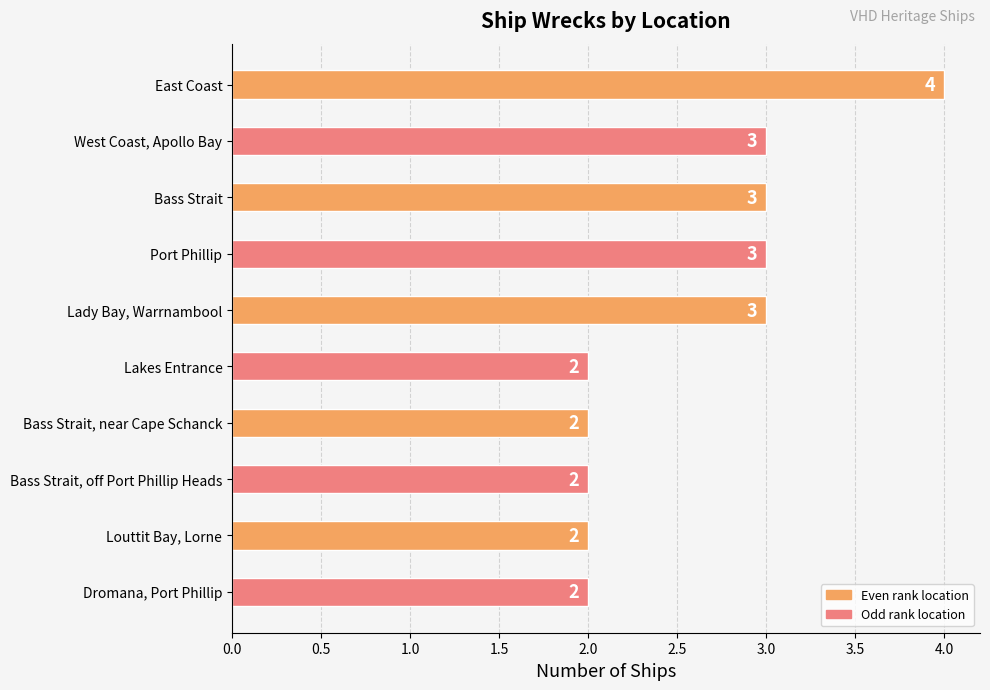

True or false: the data shows 2 at Louttit Bay, Lorne.

True